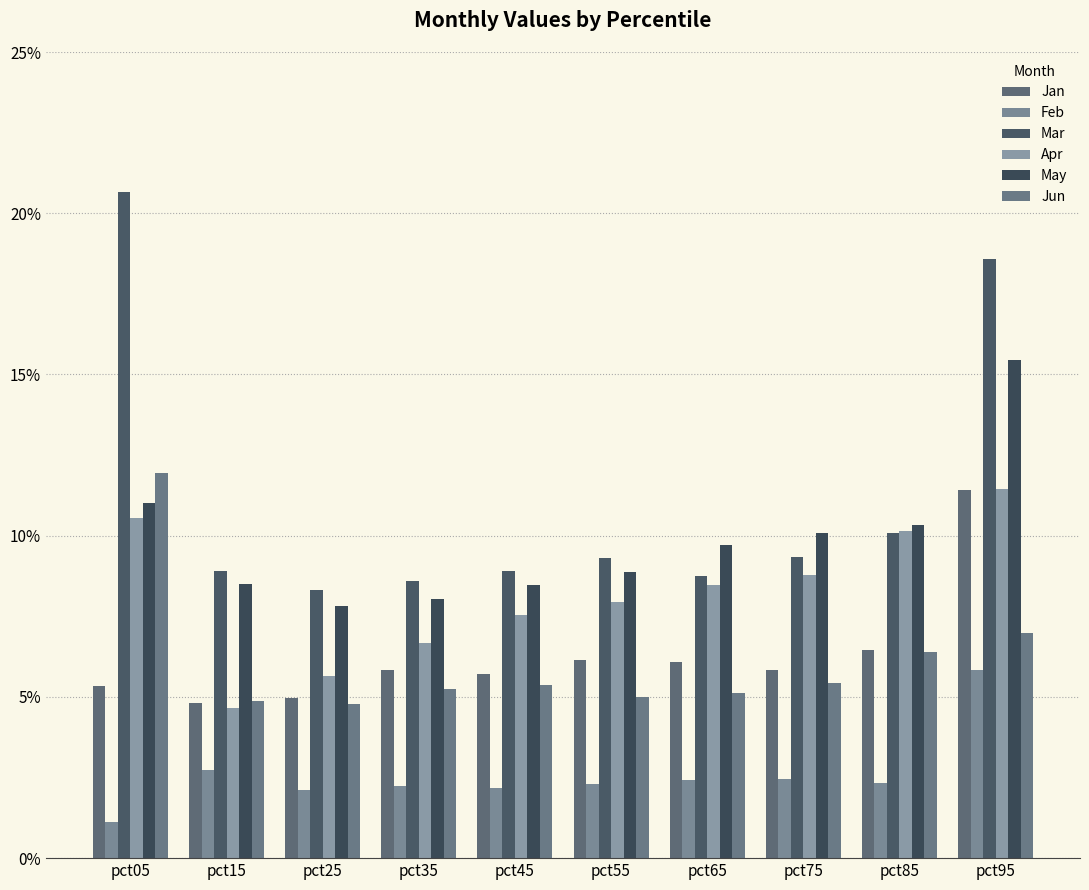

Are the bars horizontal?

No